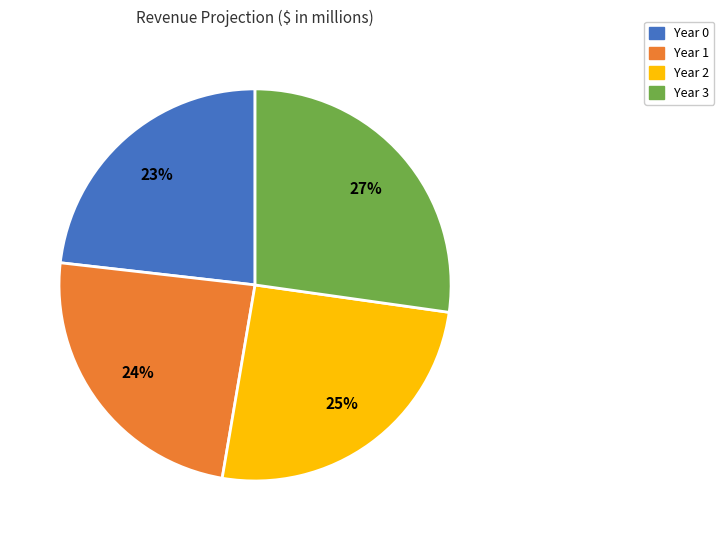

Combined, do Year 0 and Year 3 account for over 50%?

Yes